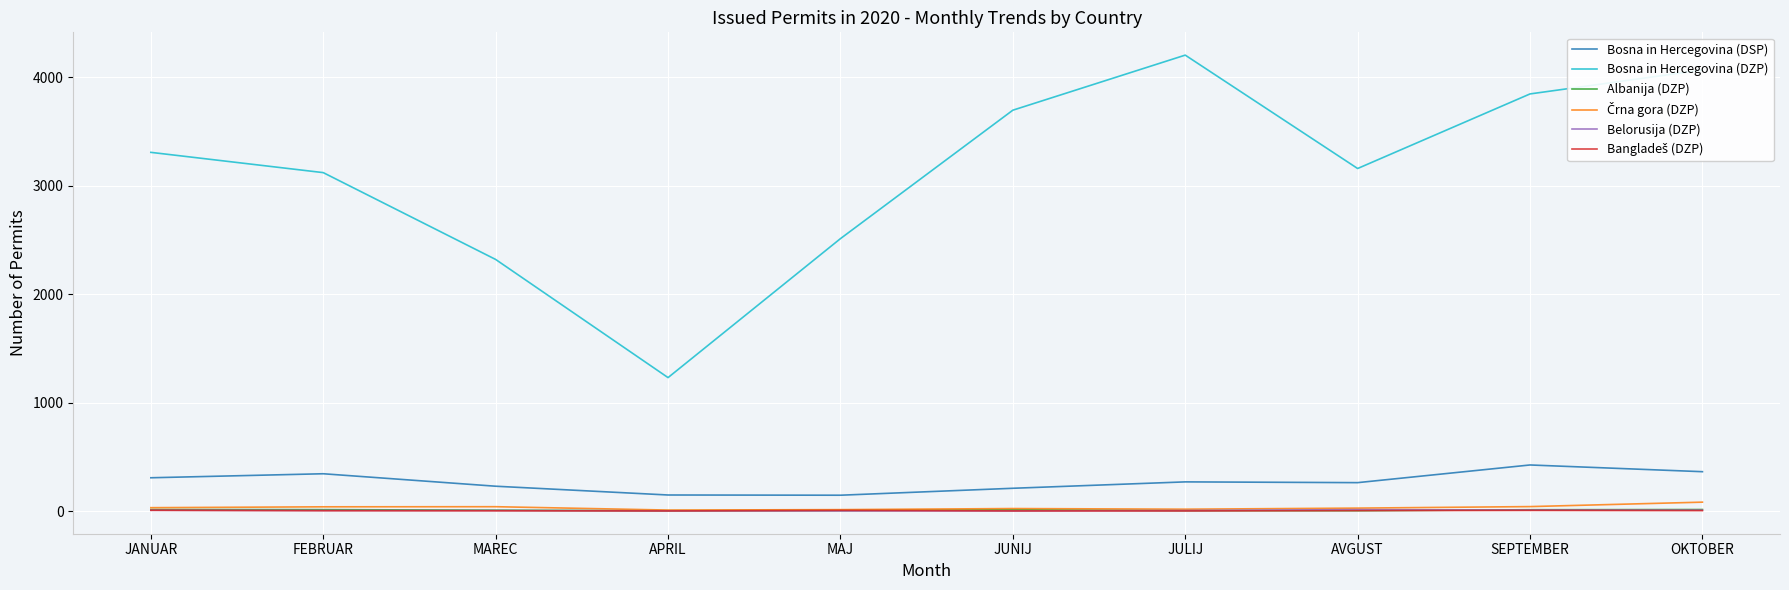

True or false: Bosna in Hercegovina (DSP) and Albanija (DZP) cross at least once.

False